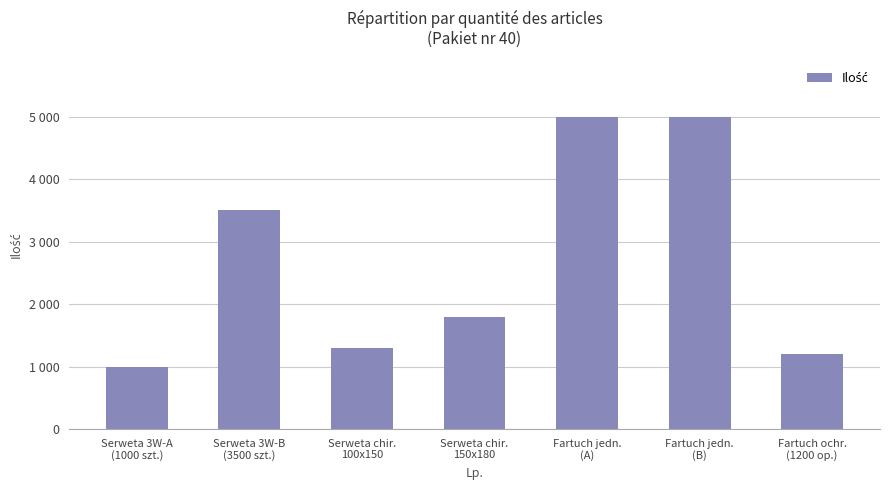

Rank the categories by value from lowest to highest.

Serweta 3W-A
(1000 szt.), Fartuch ochr.
(1200 op.), Serweta chir.
100x150, Serweta chir.
150x180, Serweta 3W-B
(3500 szt.), Fartuch jedn.
(A), Fartuch jedn.
(B)